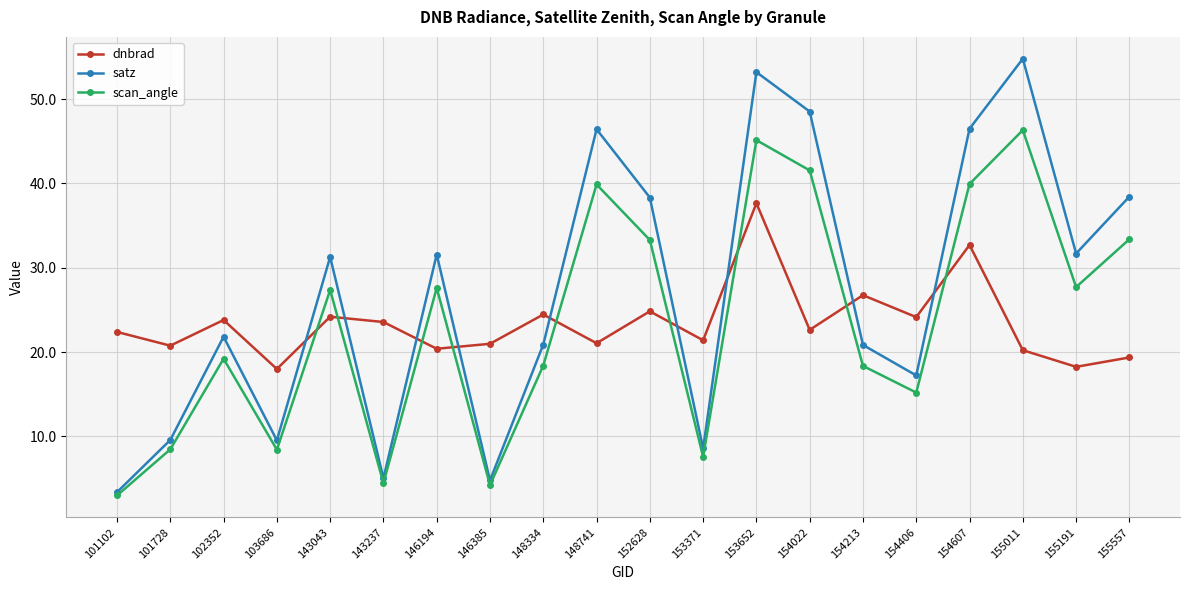

Where does the scan_angle series first go above 27?

143043